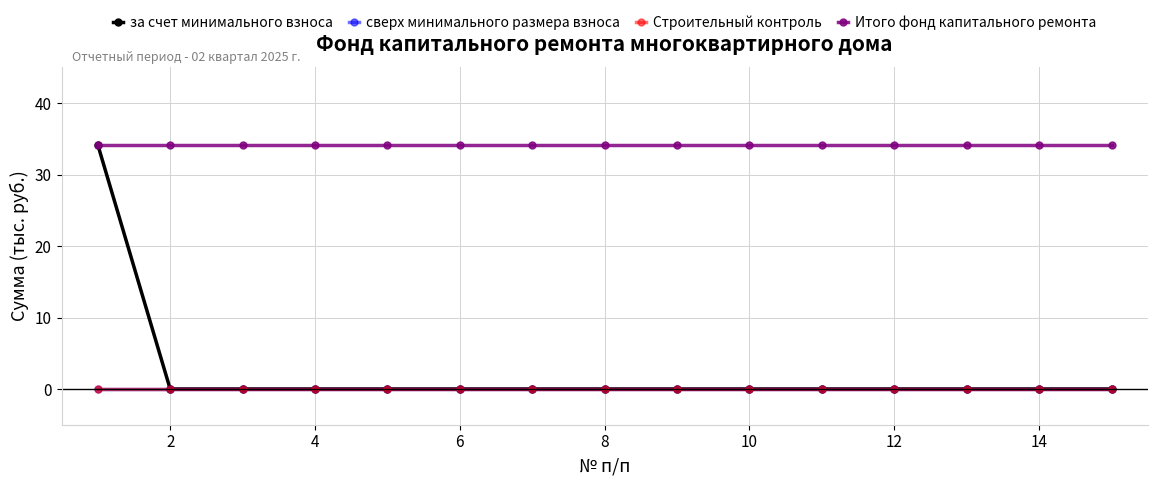

Is this an area chart (filled region under the line)?

No